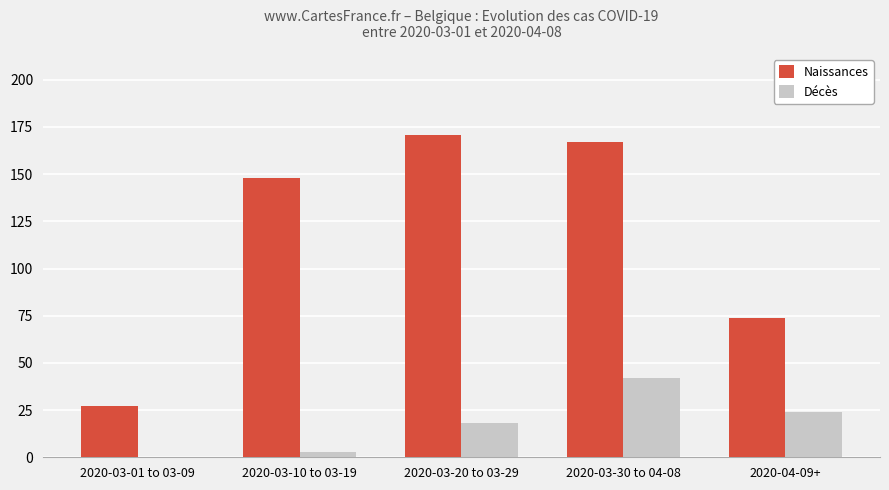

Are the bars grouped side by side (vs. stacked)?

Yes